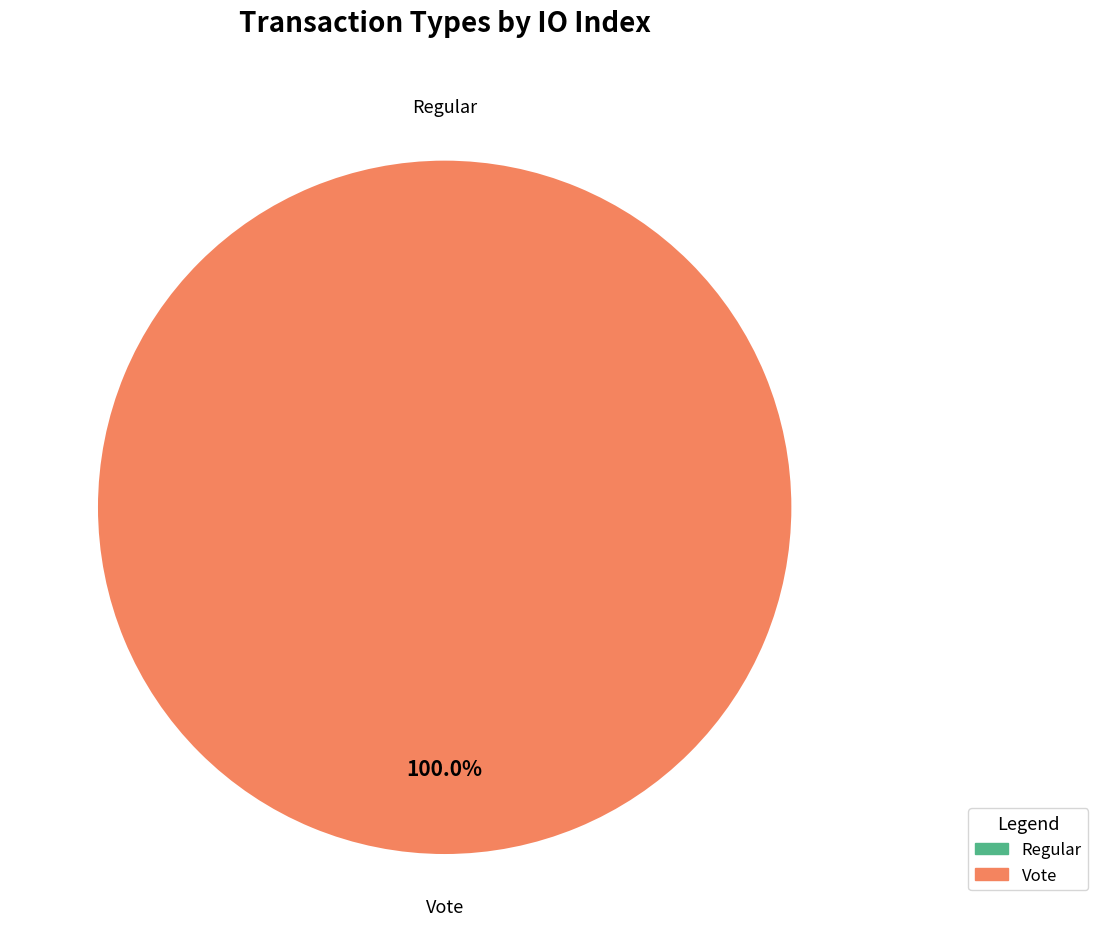

Which slice is the smallest?

Regular (io_index=0)